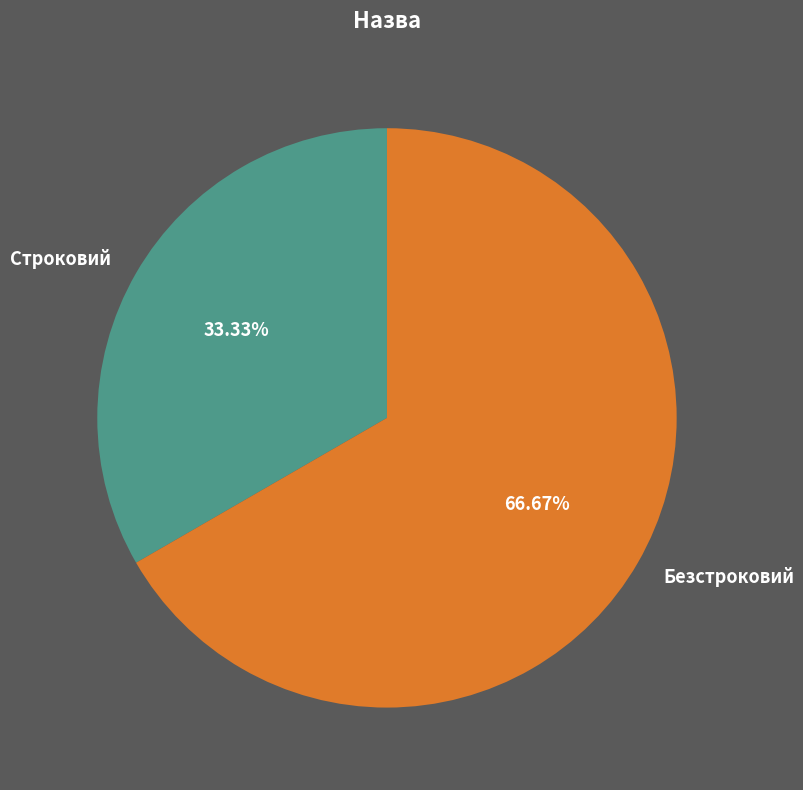

Rank the categories by value from lowest to highest.

Строковий, Безстроковий